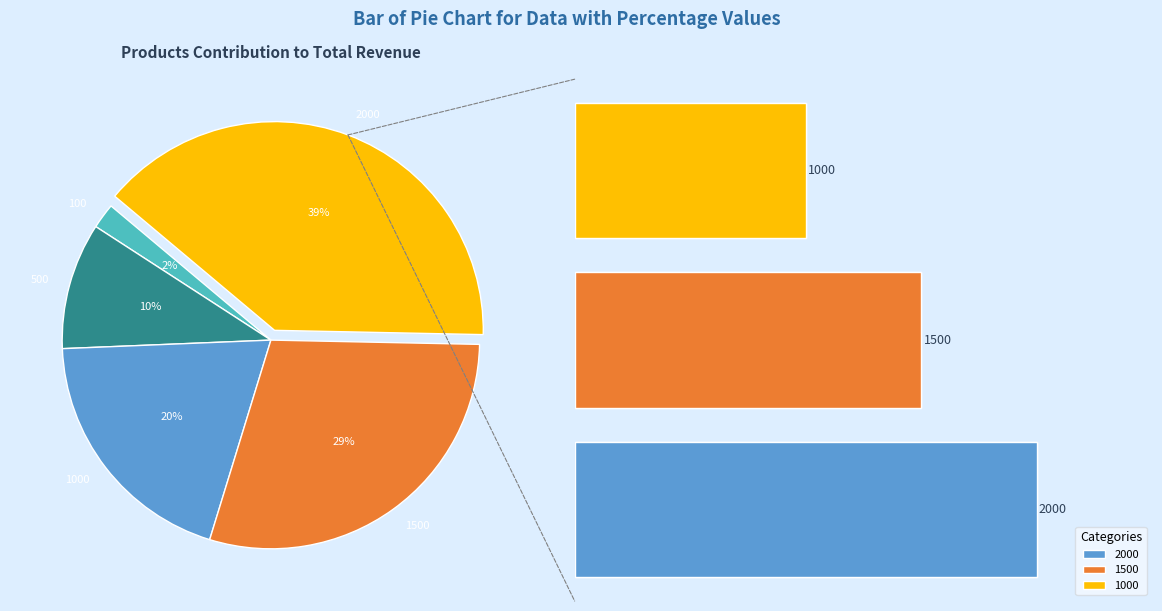

Is the sum of 500 and 100 greater than half?

No